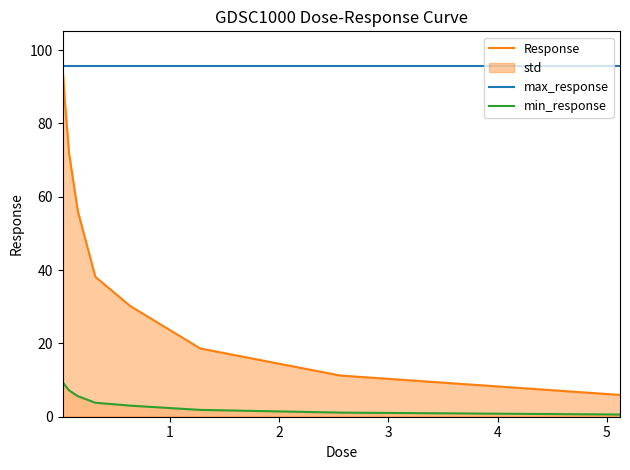

Count the number of data series in this chart.

3